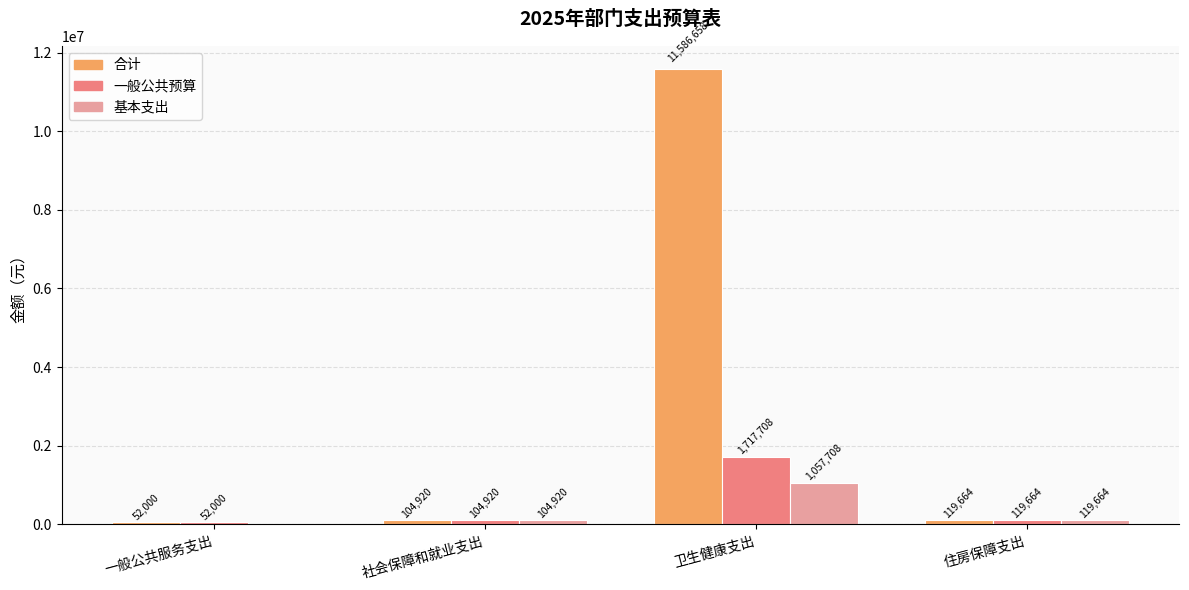

Is the value of 基本支出 at 住房保障支出 greater than the value of 一般公共预算 at 卫生健康支出?

No